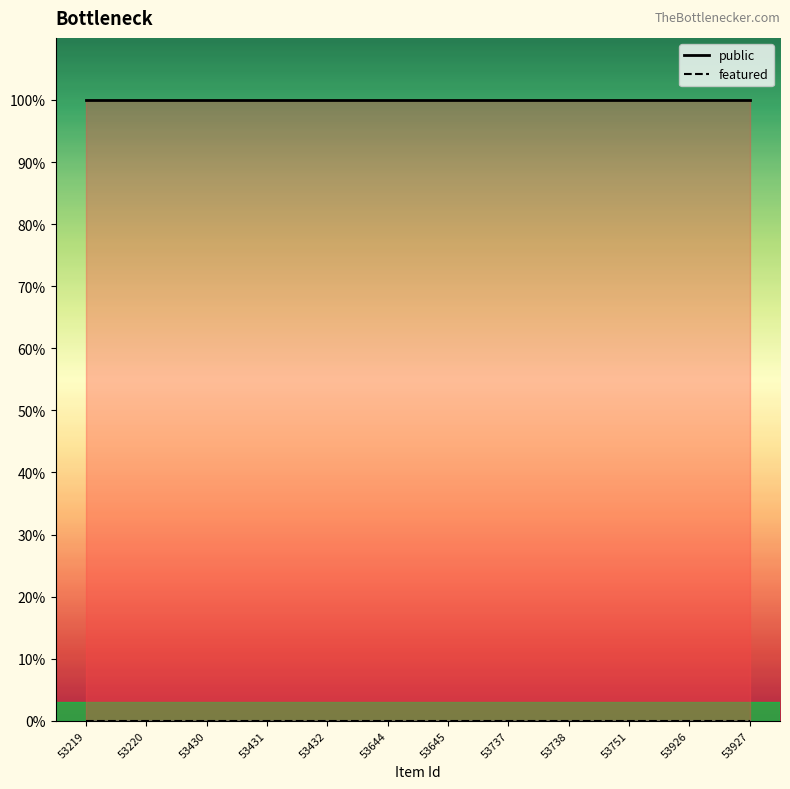

True or false: featured has more than 0 points higher than both neighbors.

False